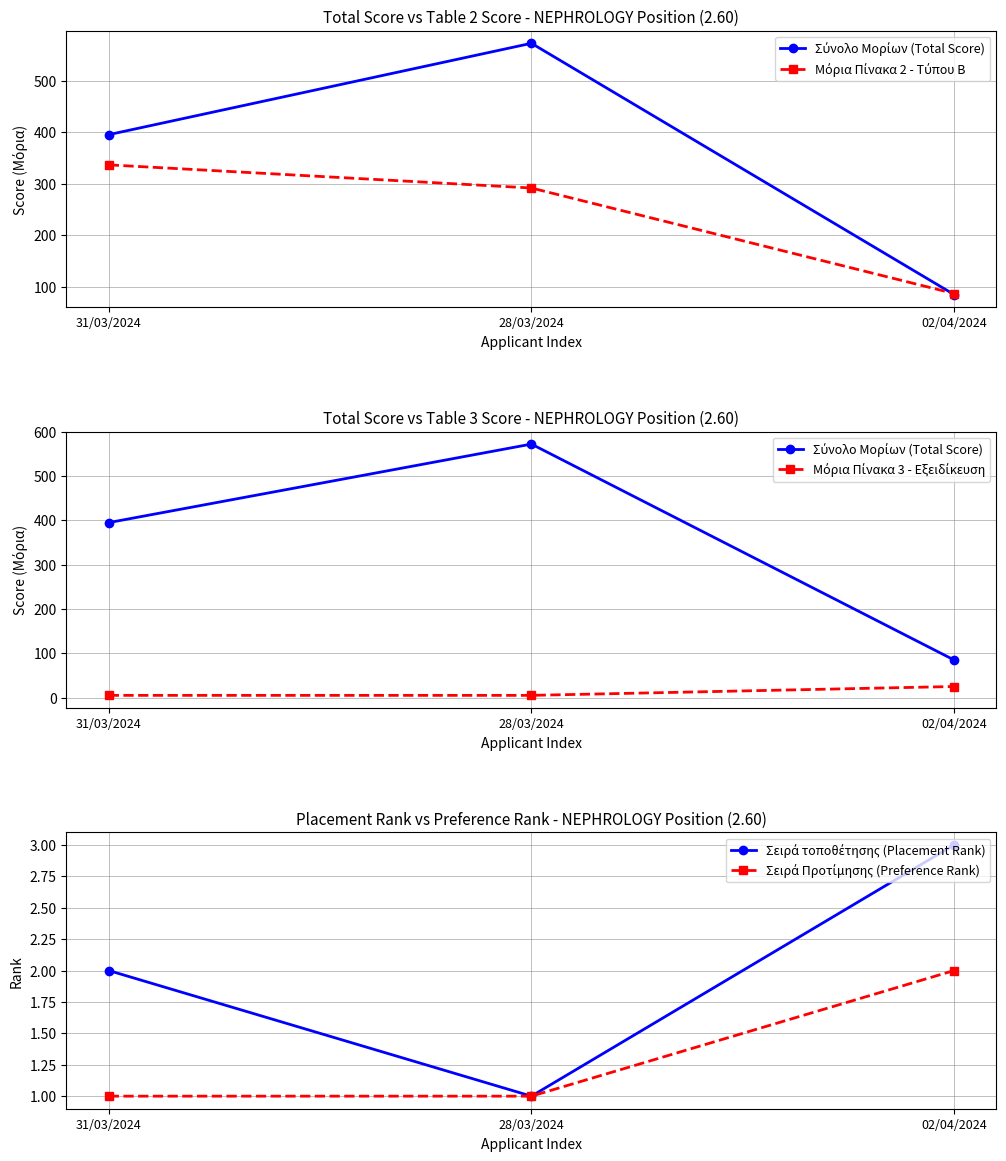

What position from the left is 28/03/2024?

2